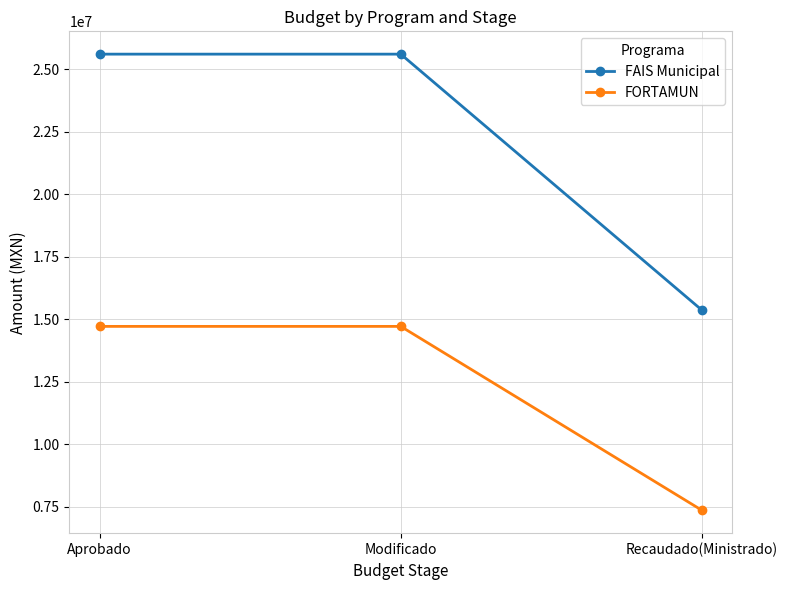

Which series has the widest spread of values?

FAIS Municipal